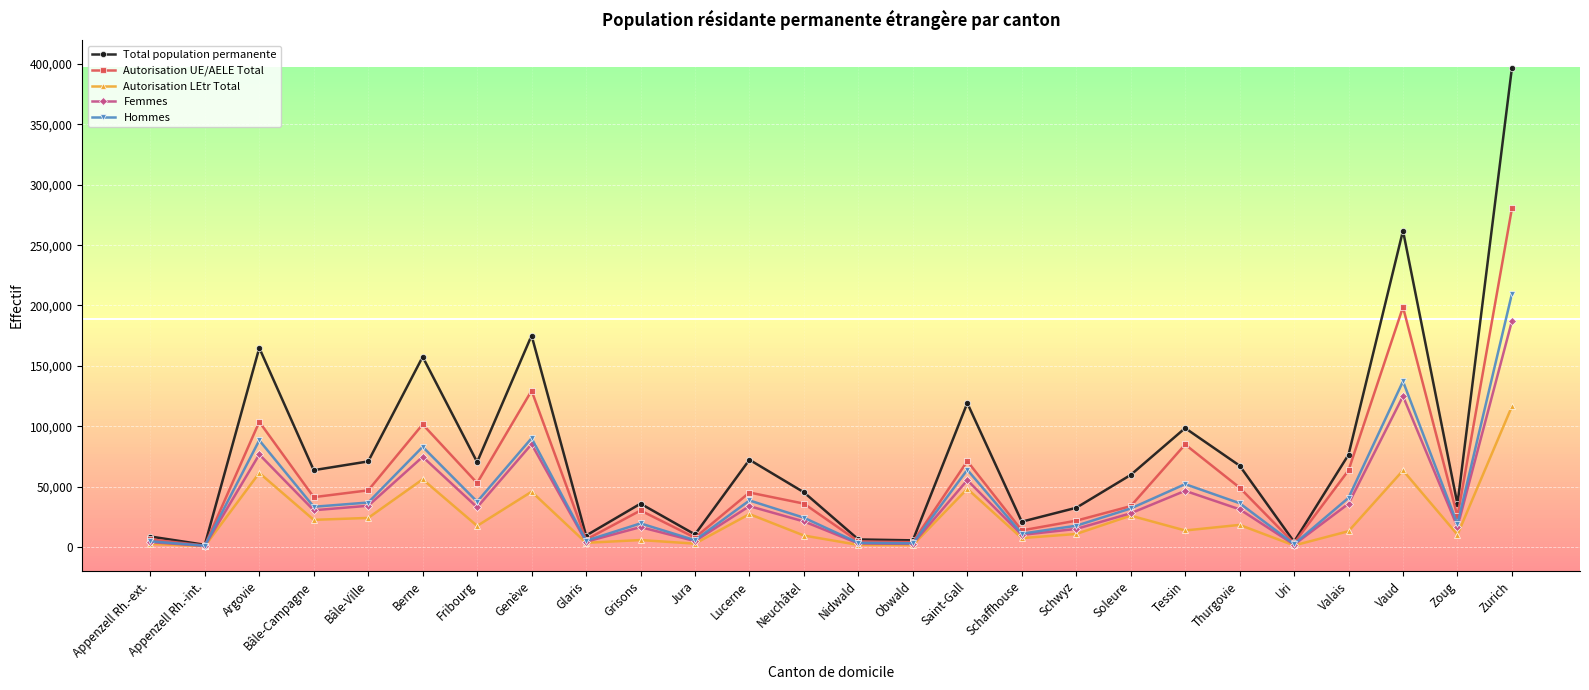

True or false: Hommes has a value of 84722 at Saint-Gall.

False